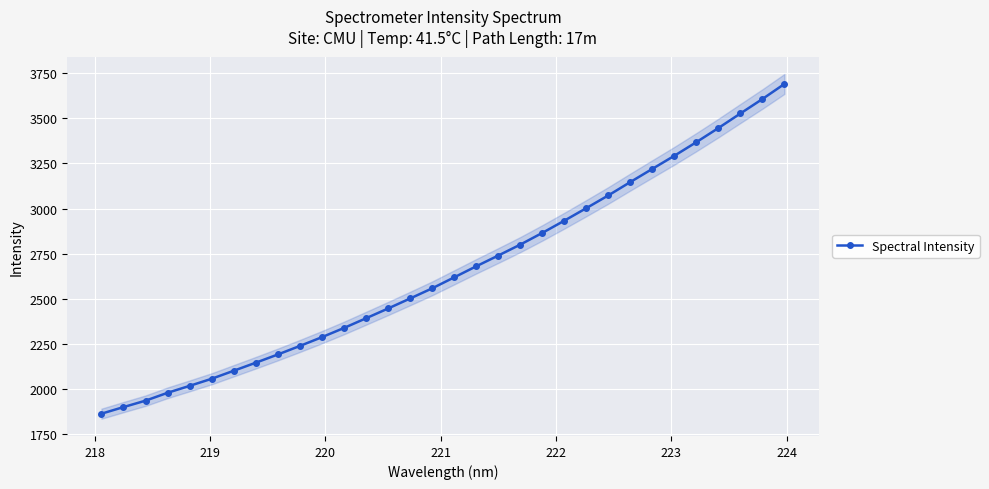

True or false: Spectral Intensity has more than 2 points higher than both neighbors.

False